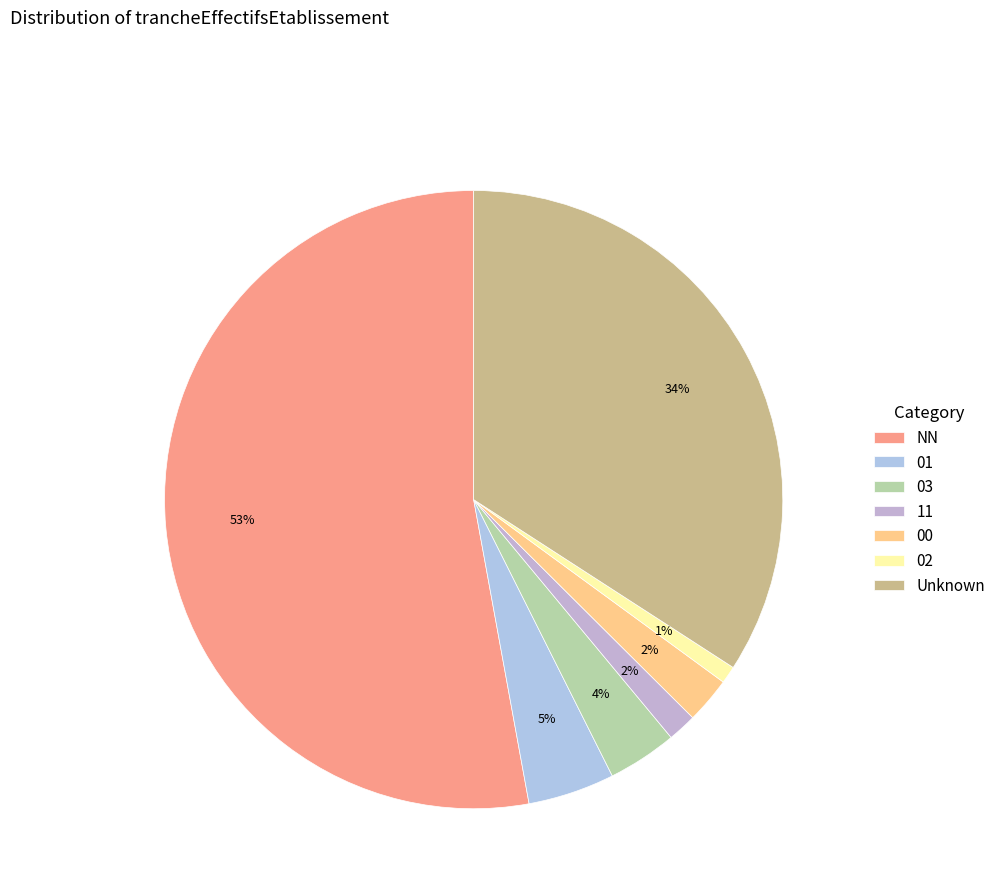

Which slice represents more than half of the pie?

NN